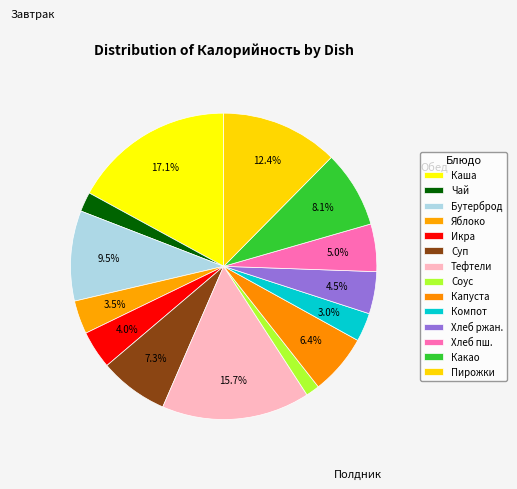

How many slices are in this pie chart?

14